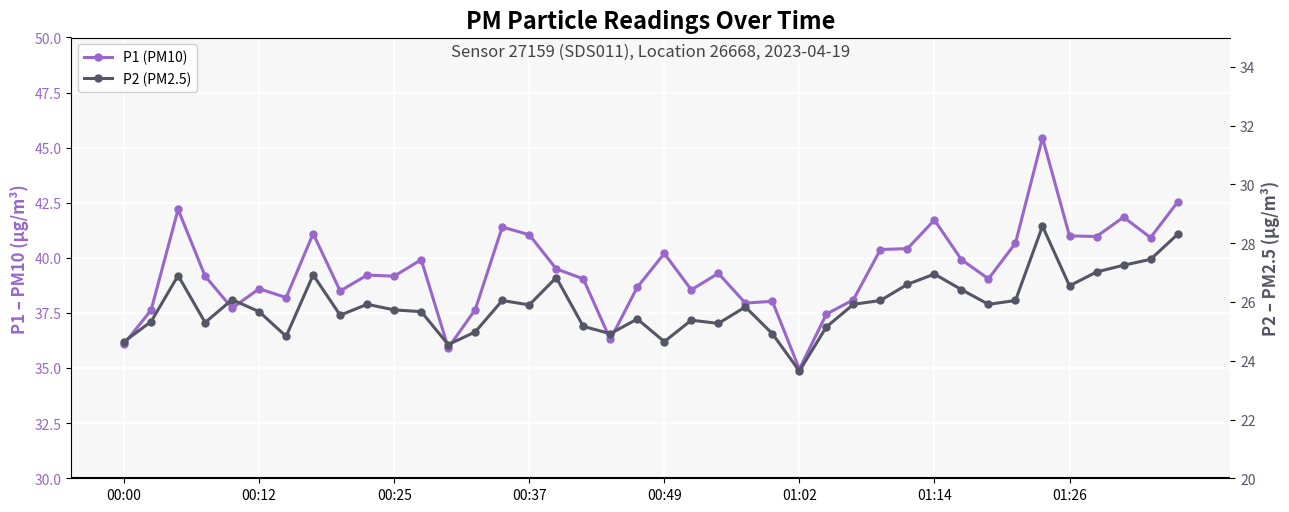

Is the value of P1 (PM10) at 38 greater than the value of P2 (PM2.5) at 34?

Yes